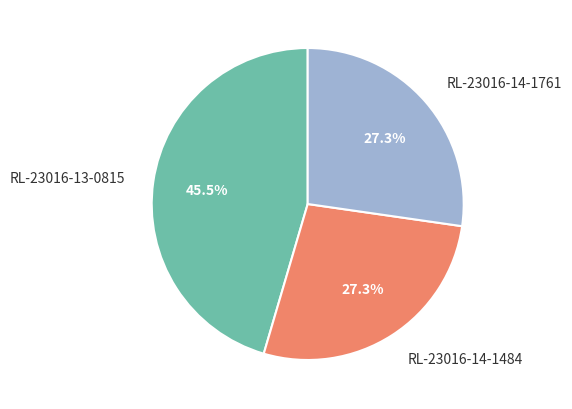

Does RL-23016-13-0815 represent more than half of the total?

No